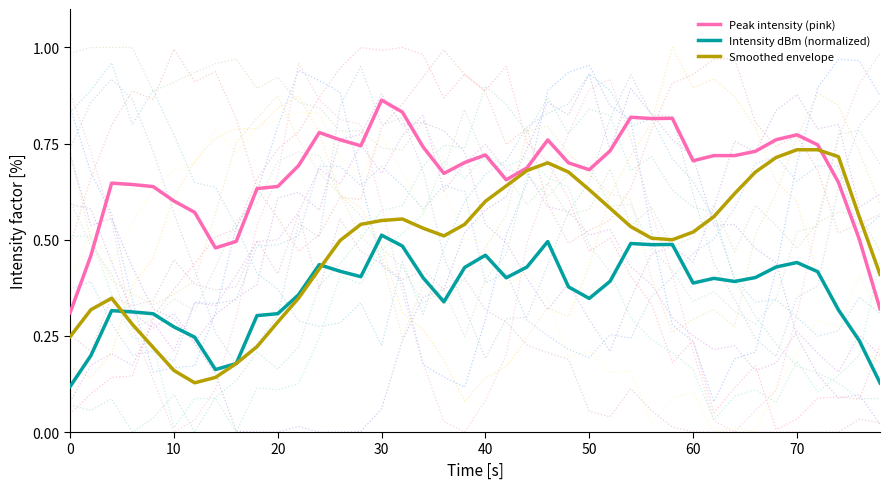

What is the value of the Intensity dBm (normalized) point at the 22nd from the left?

0.4